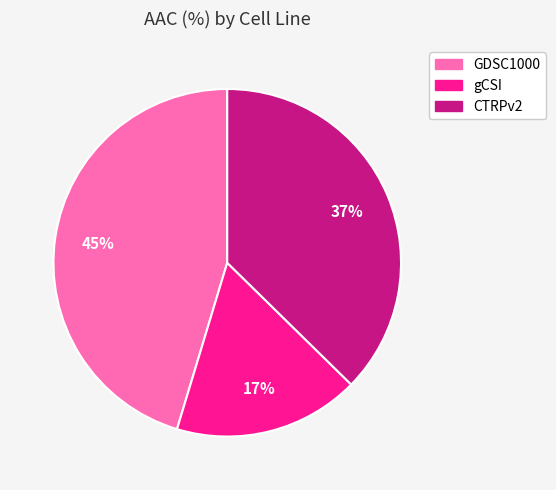

Count the number of slices in the pie.

3